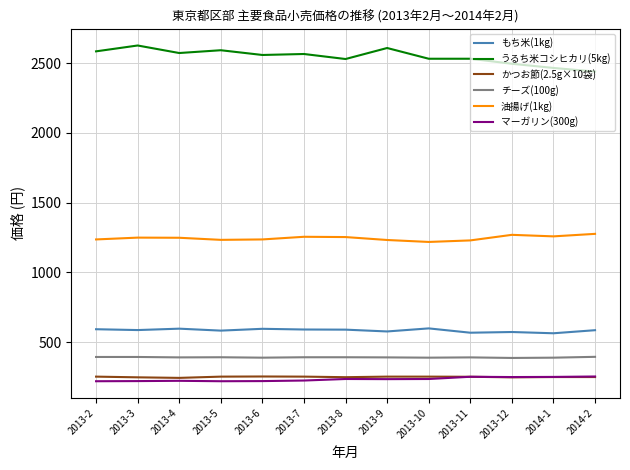

What are all the series names shown in the legend?

もち米(1kg), うるち米コシヒカリ(5kg), かつお節(2.5g×10袋), チーズ(100g), 油揚げ(1kg), マーガリン(300g)